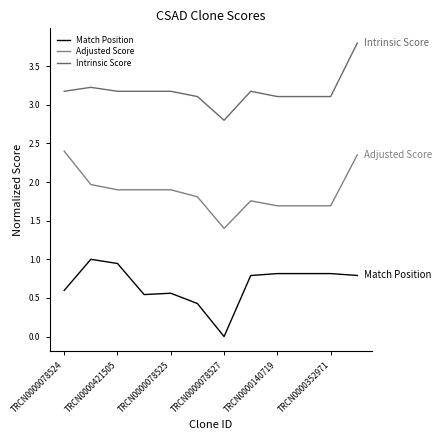

At which category is the sum across all series the highest?

11